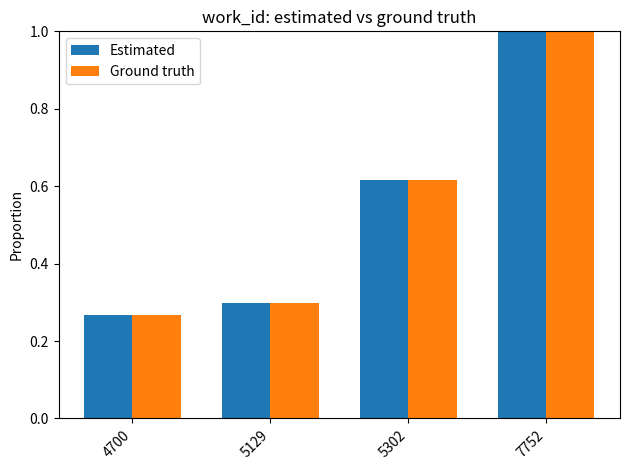

List the labels in order of Estimated value, smallest first.

4700, 5129, 5302, 7752